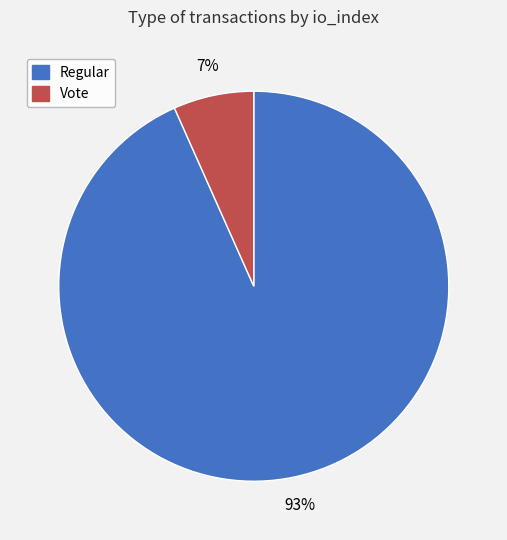

The Regular slice represents 99% of the pie. True or false?

False